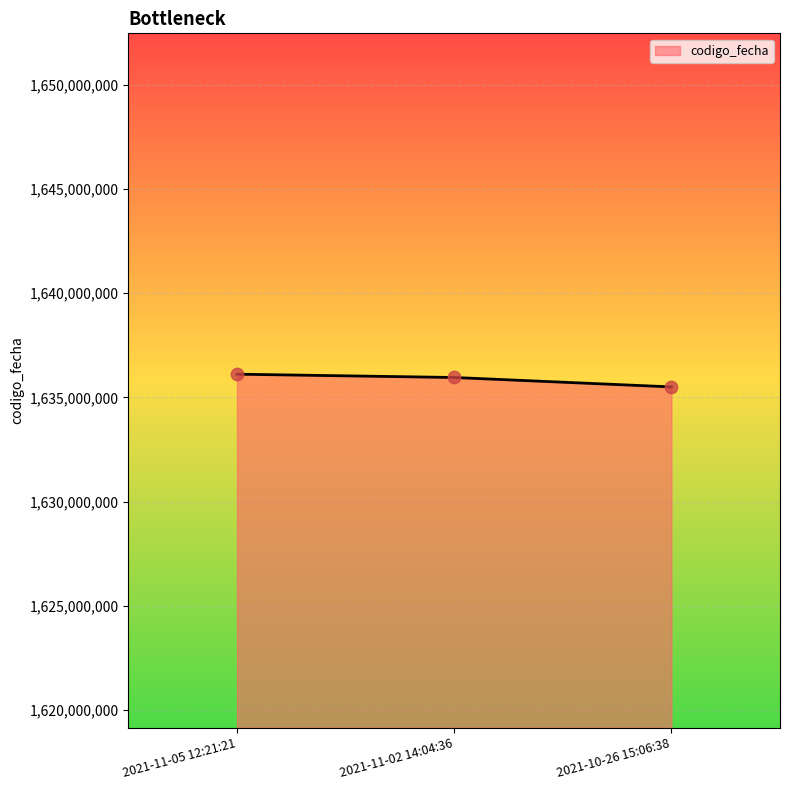

What is the change in value from 2021-11-02 14:04:36 to 2021-10-26 15:06:38?

-452142